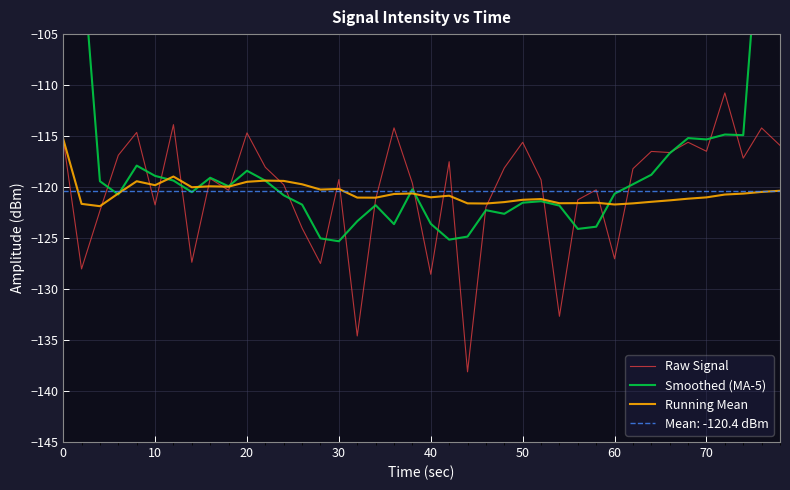

What is the minimum value for Raw Signal?

-138.1